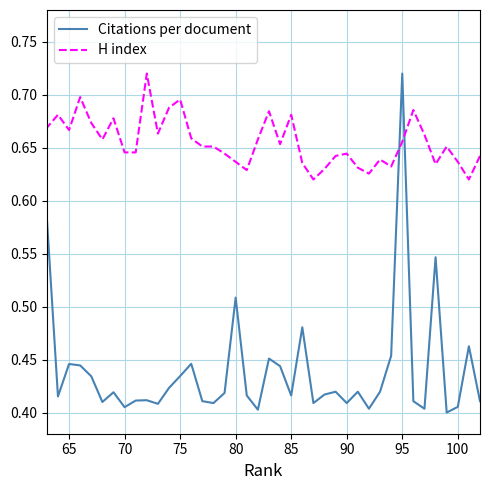

True or false: H index and Citations per document intersect in this chart.

True